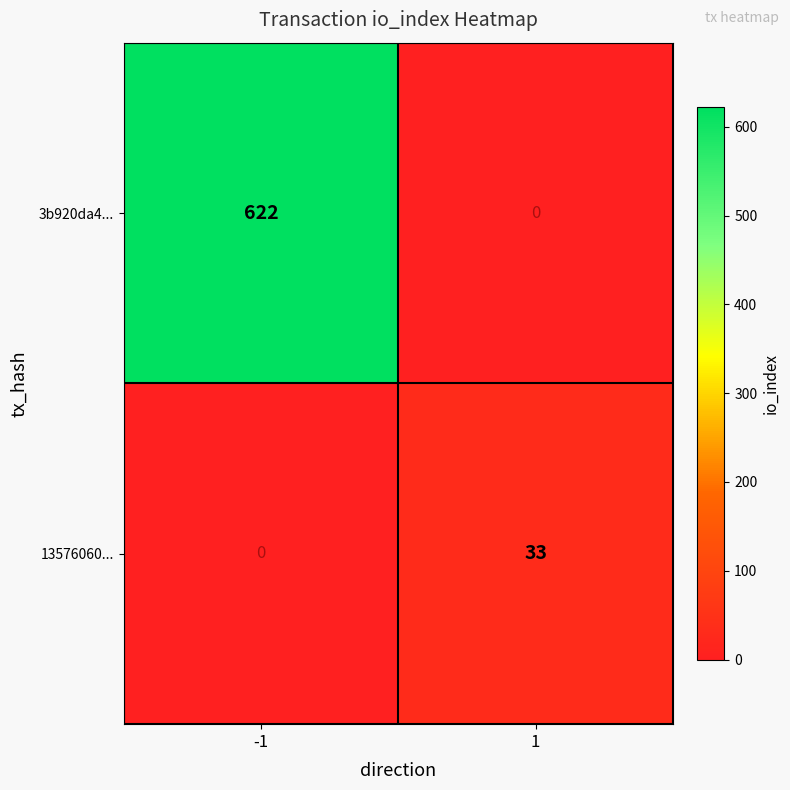

At which category is the sum across all series the highest?

-1